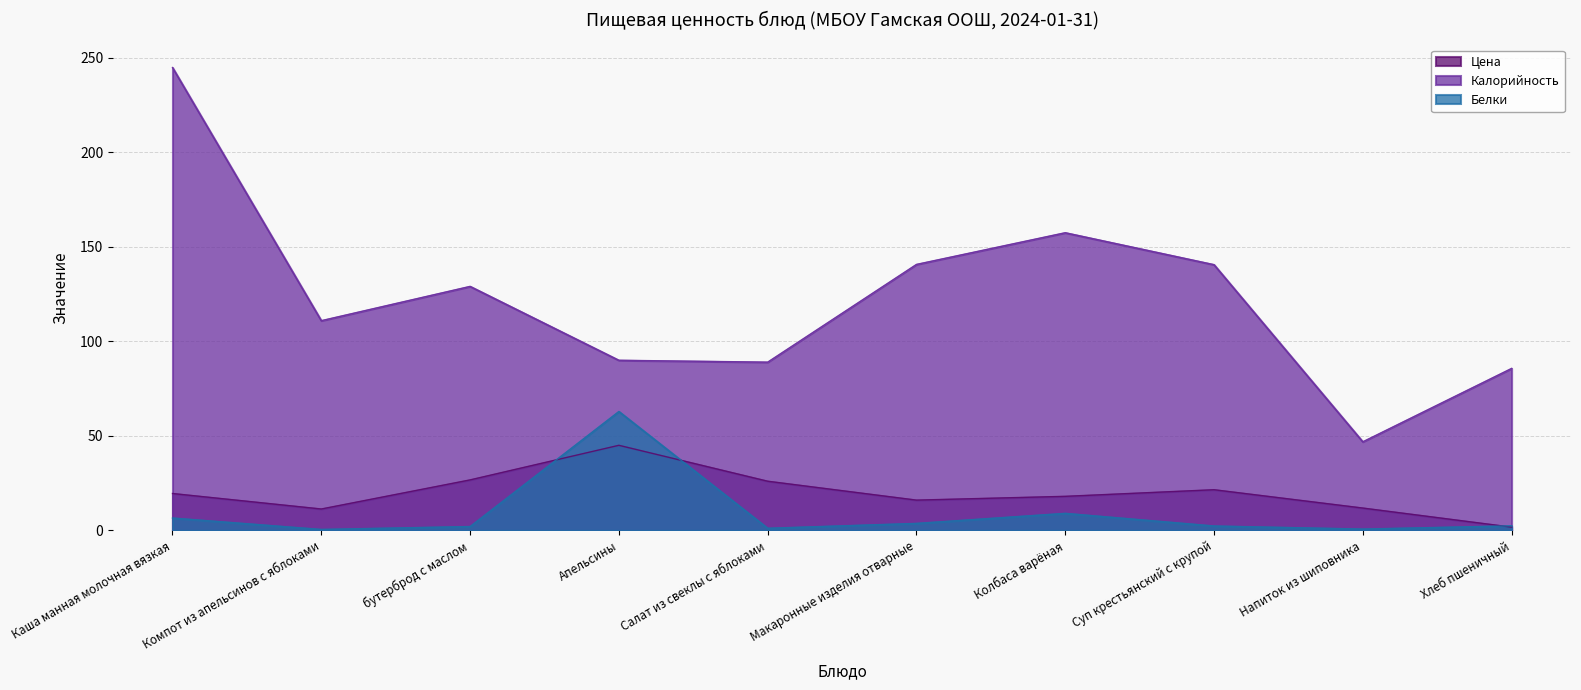

Reading left to right, transcribe all the data shown in this chart.

Цена: Каша манная молочная вязкая=19.5	Компот из апельсинов с яблоками=11.3	бутерброд с маслом=26.7	Апельсины=45.0	Салат из свеклы с яблоками=26.0	Макаронные изделия отварные=16.0	Колбаса варёная=18.0	Суп крестьянский с крупой=21.5	Напиток из шиповника=11.8	Хлеб пшеничный=1.7
Калорийность: Каша манная молочная вязкая=244.9	Компот из апельсинов с яблоками=111.0	бутерброд с маслом=129.1	Апельсины=90.0	Салат из свеклы с яблоками=89.0	Макаронные изделия отварные=140.7	Колбаса варёная=157.5	Суп крестьянский с крупой=140.6	Напиток из шиповника=46.9	Хлеб пшеничный=85.7
Белки: Каша манная молочная вязкая=6.5	Компот из апельсинов с яблоками=0.5	бутерброд с маслом=2.0	Апельсины=62.9	Салат из свеклы с яблоками=1.1	Макаронные изделия отварные=3.7	Колбаса варёная=9.0	Суп крестьянский с крупой=2.3	Напиток из шиповника=0.7	Хлеб пшеничный=2.4